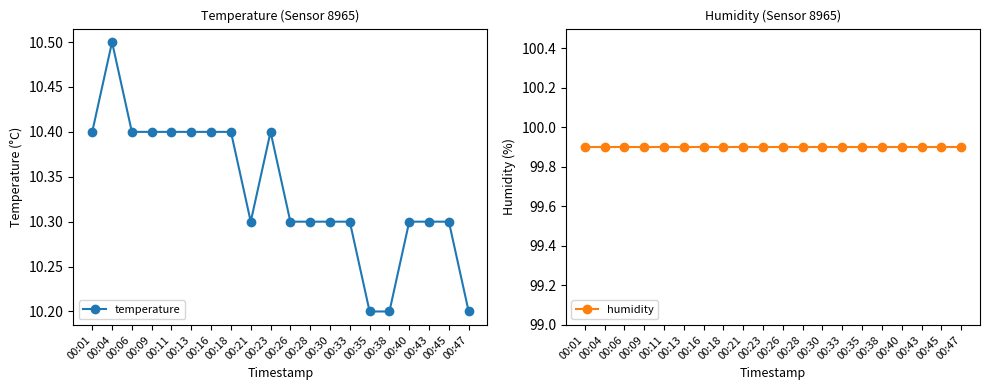

Where is the first local minimum for temperature?

00:21